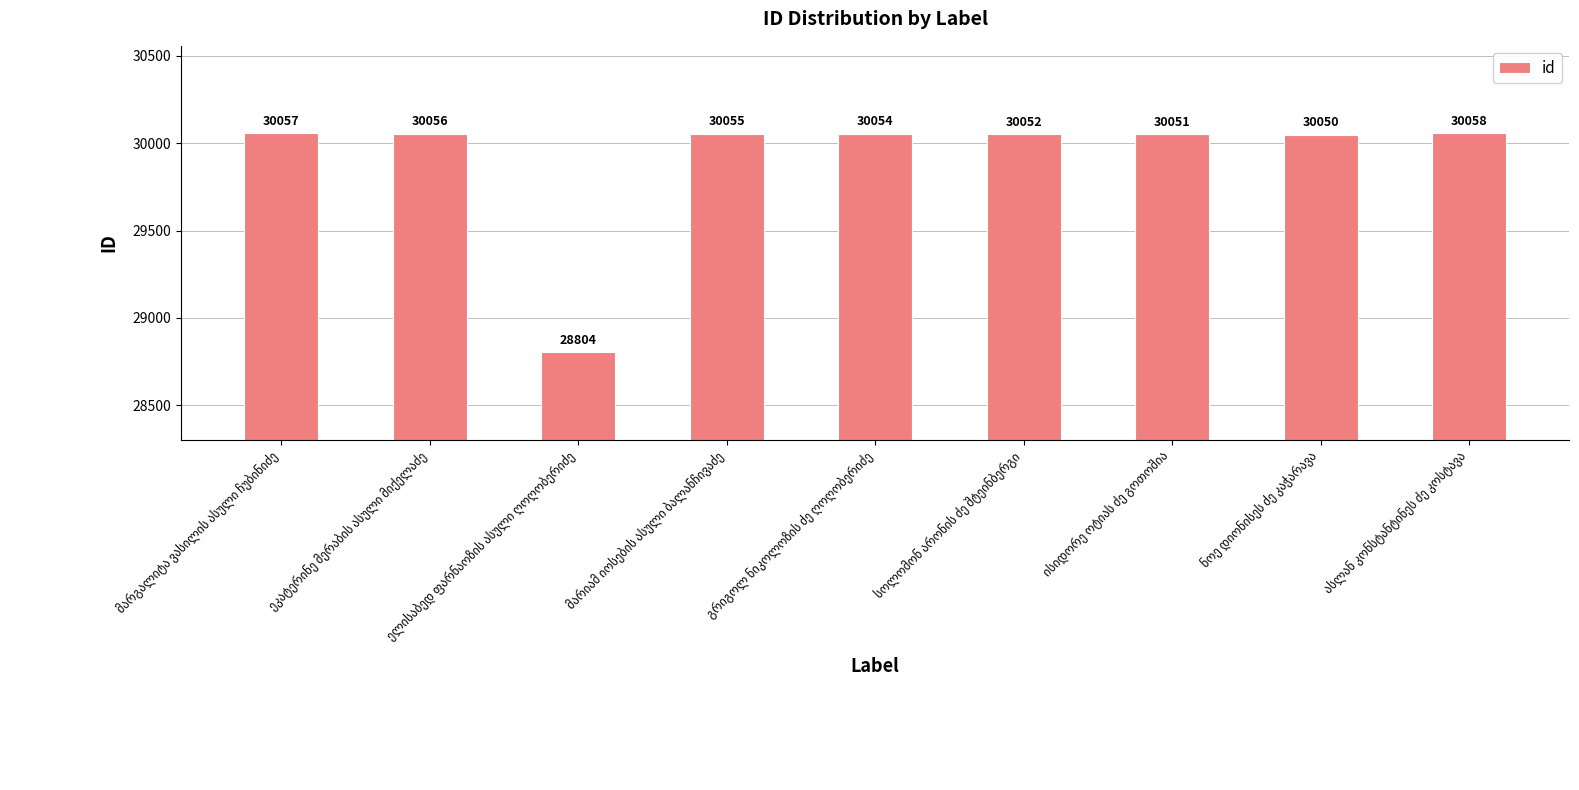

What is the value of the 3rd bar from the left?

28804